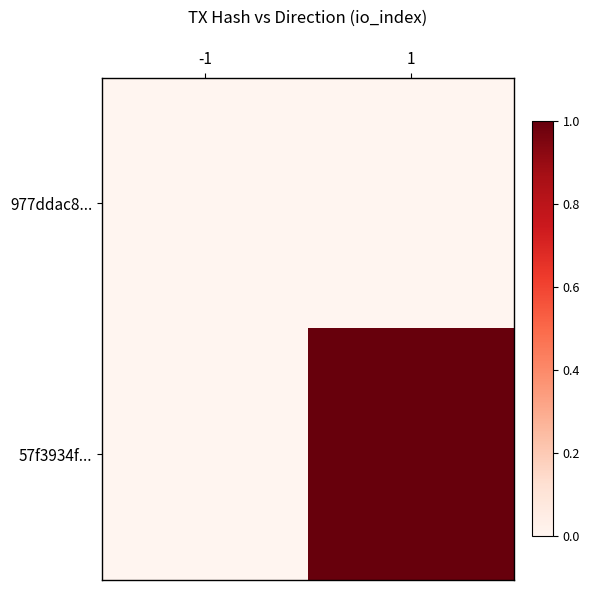

Reading left to right, list all the values displayed in this chart.

977ddac8...: -1=0	1=0
57f3934f...: -1=0	1=1